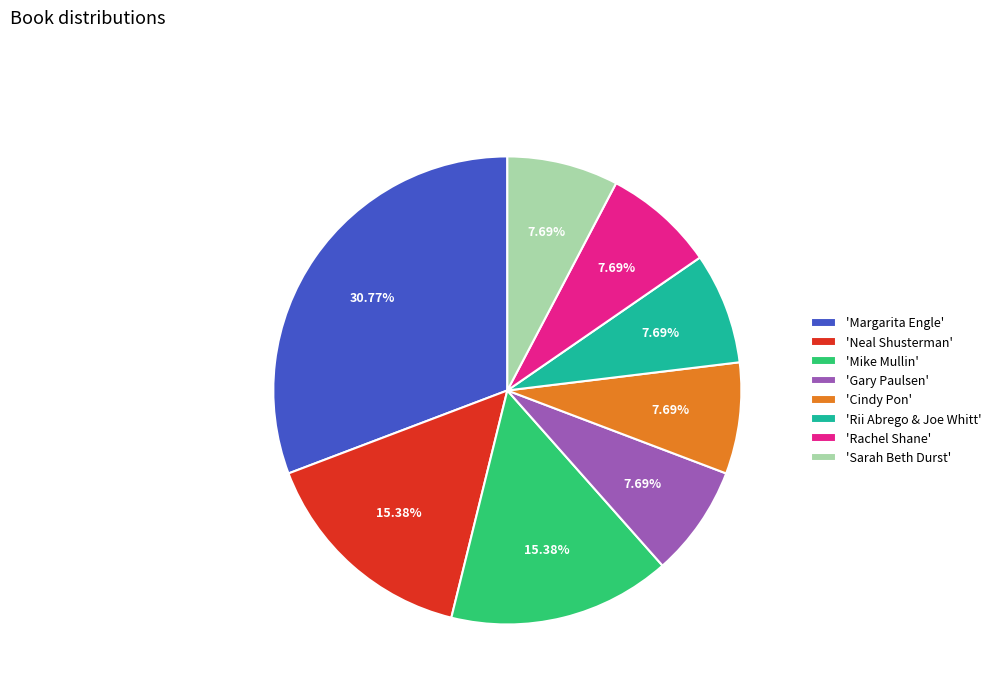

What is the largest slice in the pie chart?

'Margarita Engle'